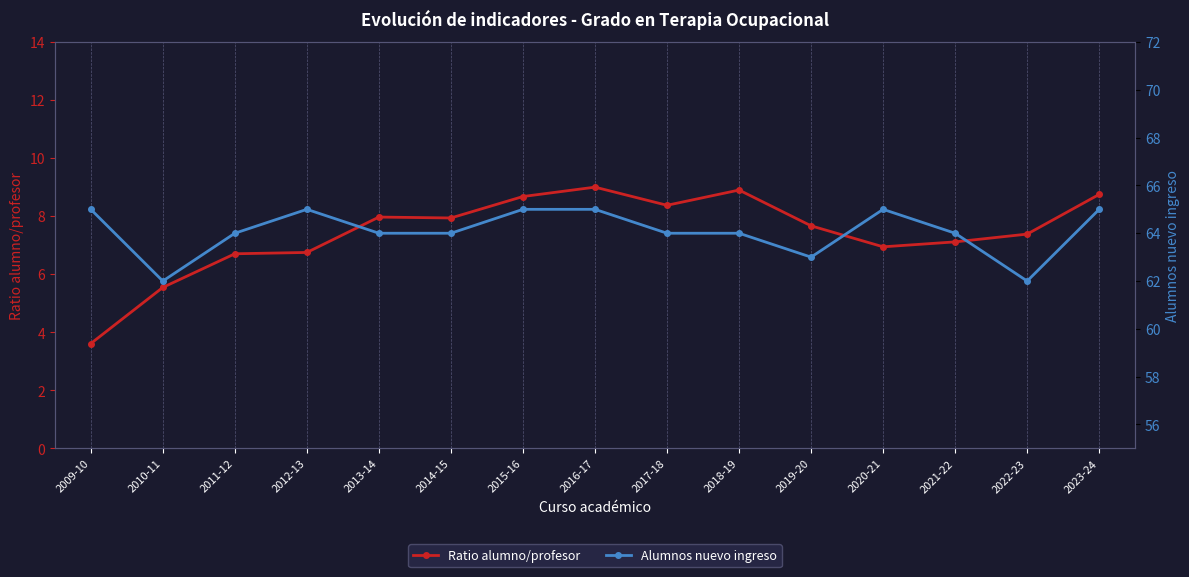

Is it true that Alumnos nuevo ingreso equals 13.9 at 2021-22?

False